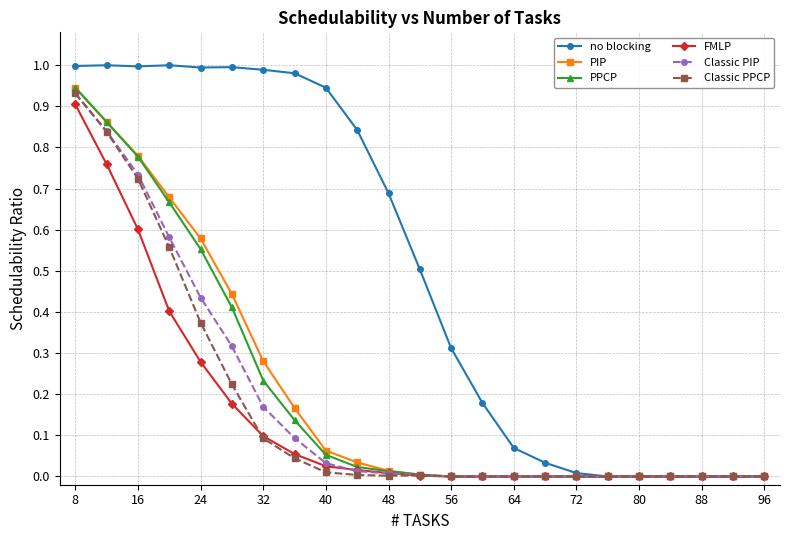

Which series has the largest range (max minus min)?

no blocking